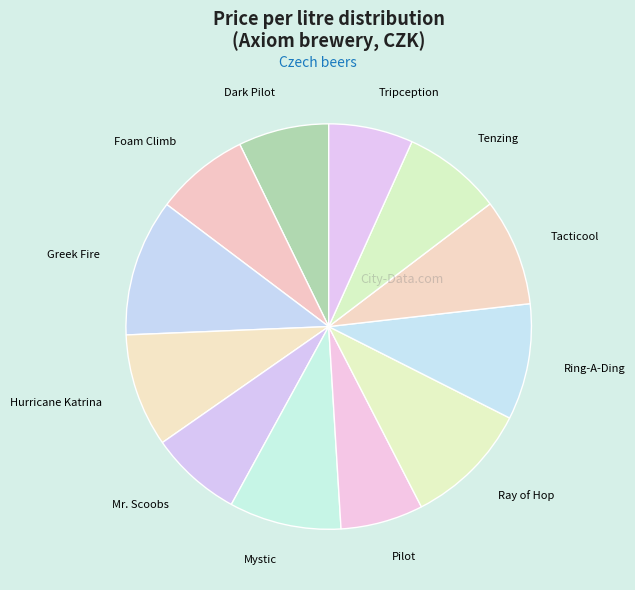

The Mr. Scoobs slice represents 7% of the pie. True or false?

True